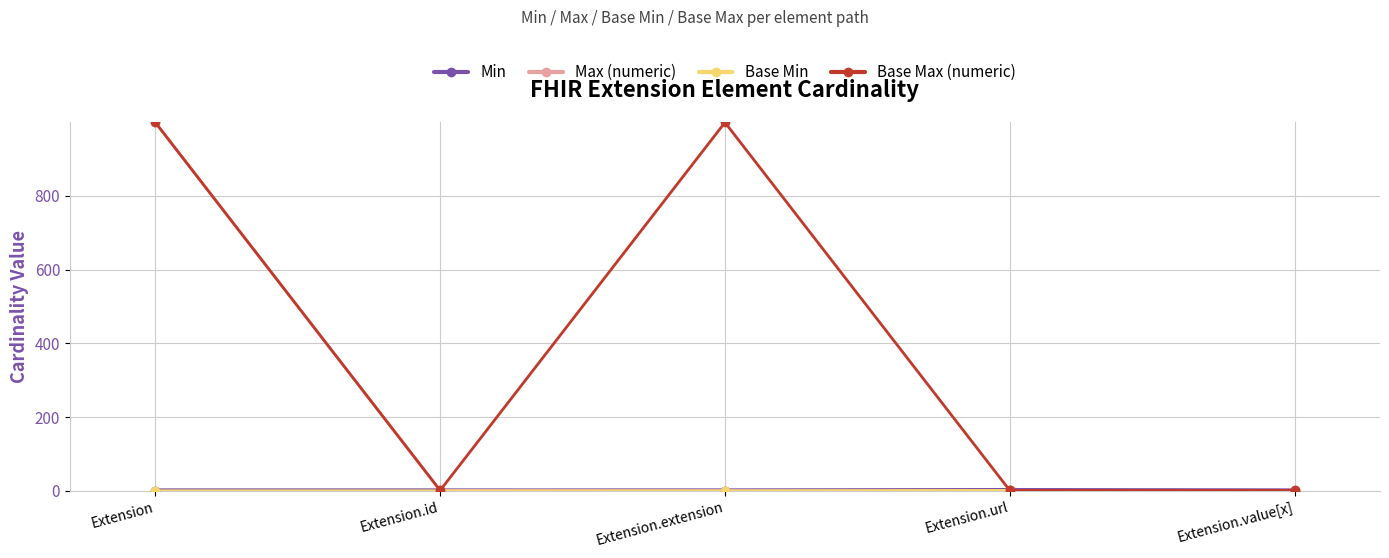

Reading left to right, list all the values displayed in this chart.

Min: 0	0	0	1	0
Max (numeric): 999	1	0	1	1
Base Min: 0	0	0	1	0
Base Max (numeric): 999	1	999	1	1